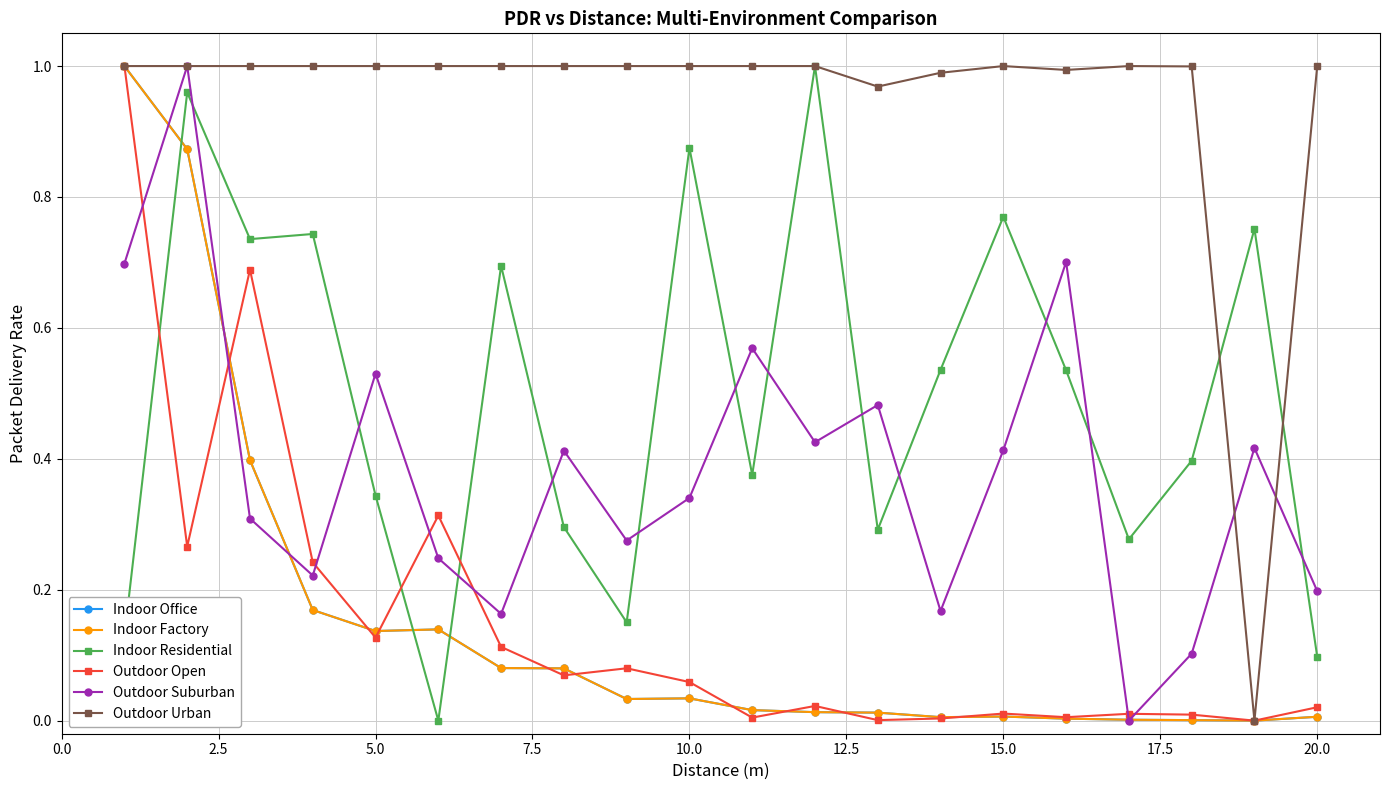

True or false: Indoor Residential and Outdoor Open cross at least once.

True